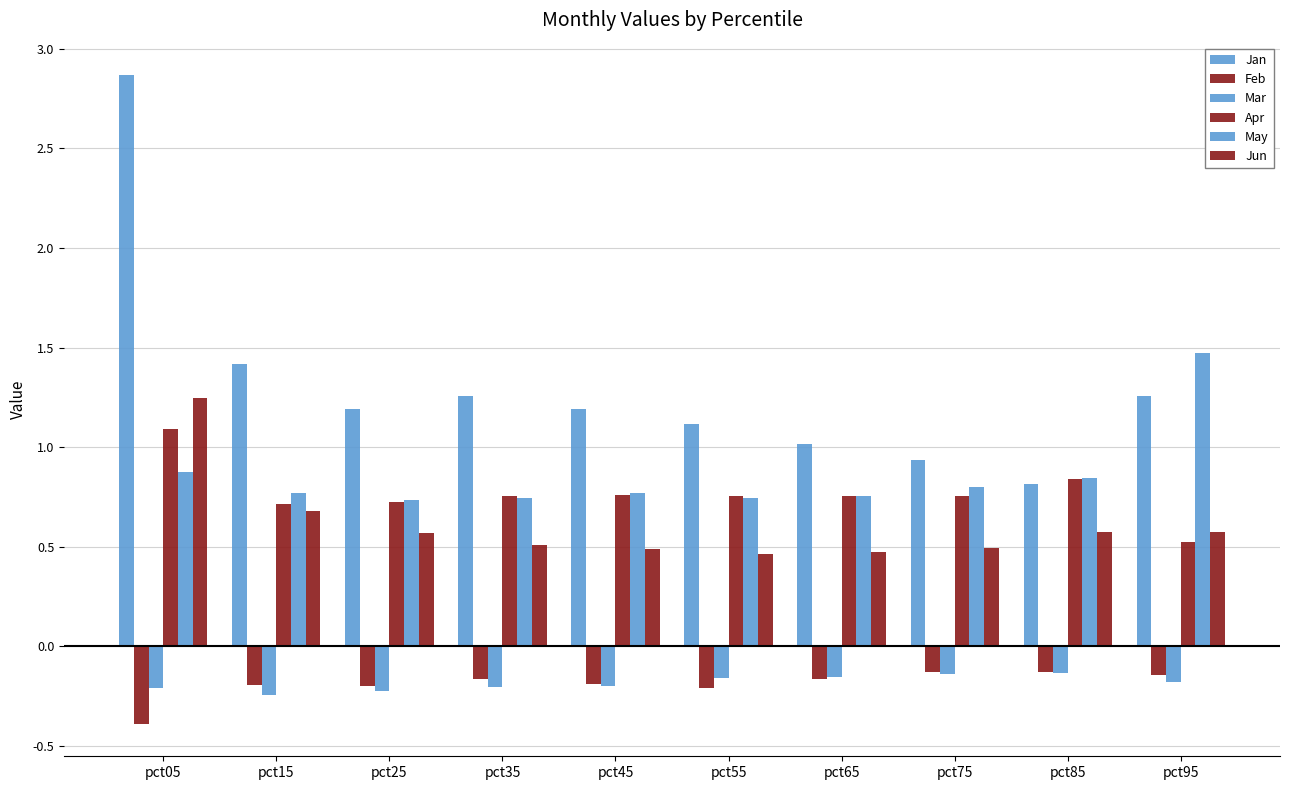

What is the difference between the highest and lowest values at pct55?

1.3